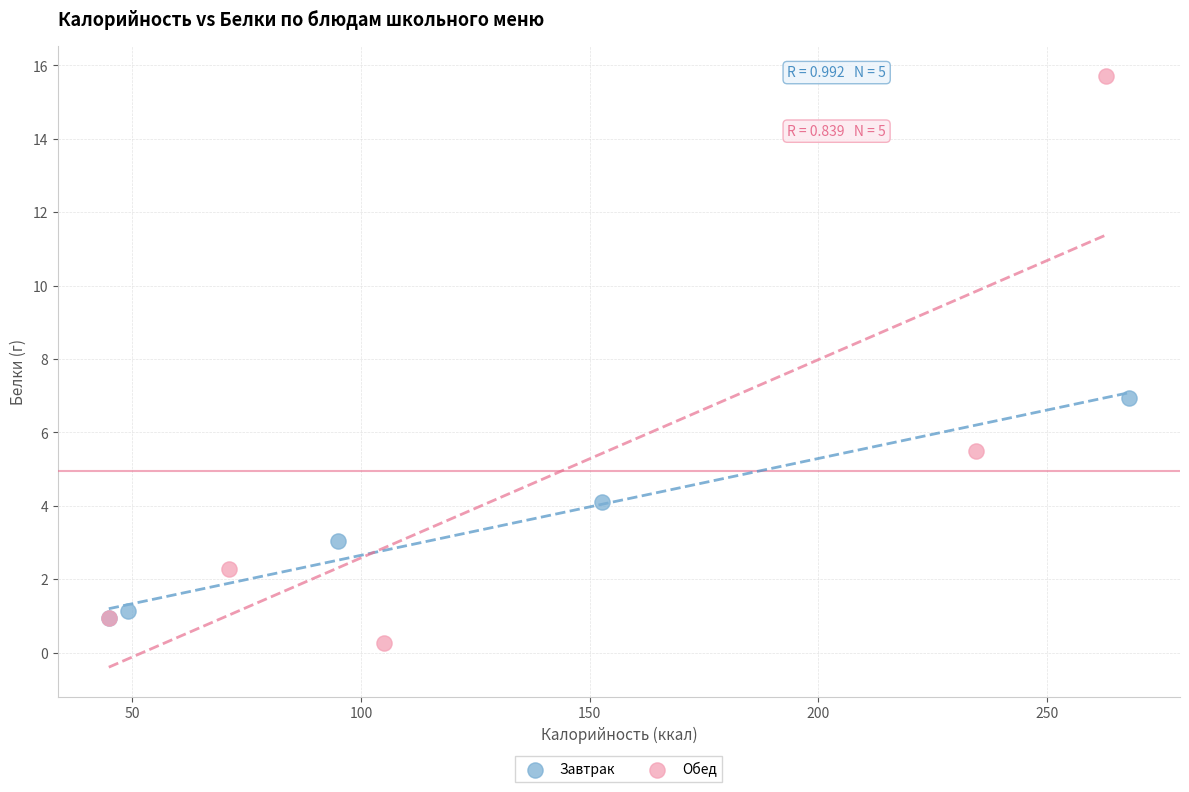

What are all the series names shown in the legend?

Завтрак, Обед